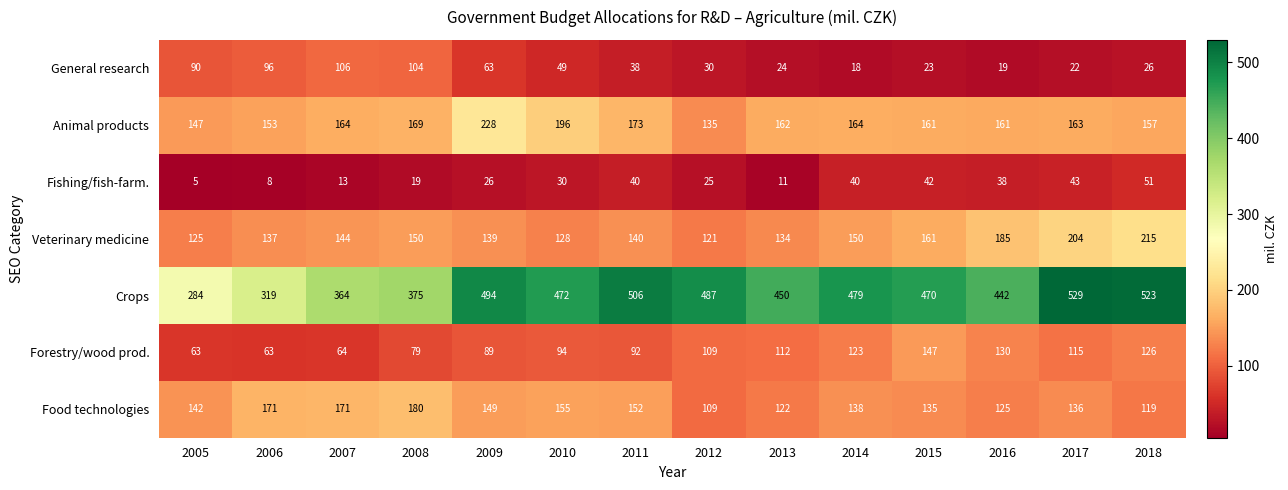

Which series has the widest spread of values?

Crops